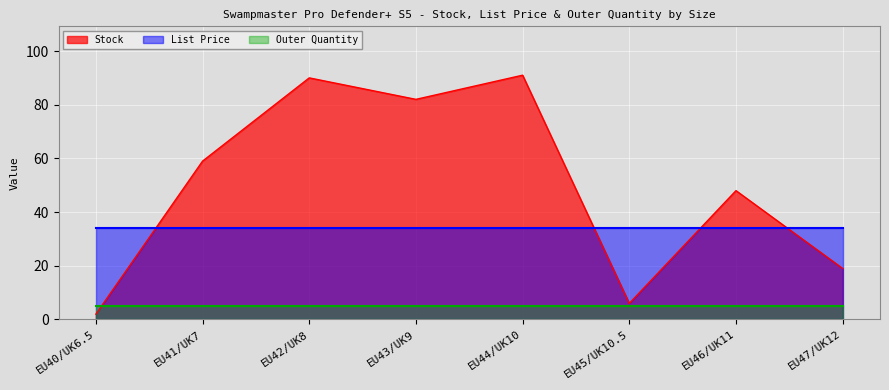

How many times do Stock and List Price cross each other?

4